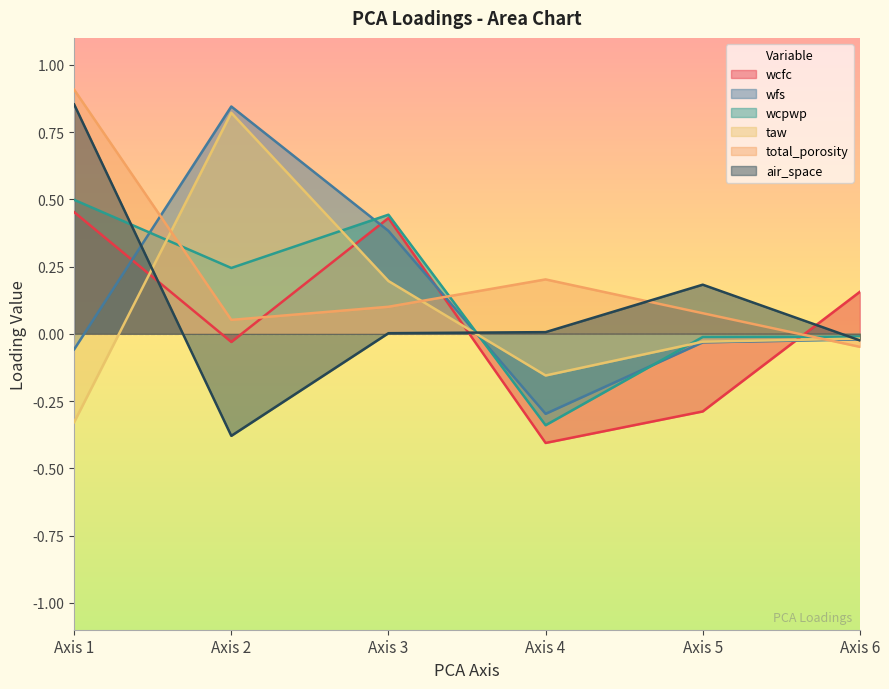

Reading left to right, what are all the values shown in this chart?

wcfc: Axis 1=0.5	Axis 2=-0.0	Axis 3=0.4	Axis 4=-0.4	Axis 5=-0.3	Axis 6=0.2
wfs: Axis 1=-0.1	Axis 2=0.8	Axis 3=0.4	Axis 4=-0.3	Axis 5=-0.0	Axis 6=-0.0
wcpwp: Axis 1=0.5	Axis 2=0.2	Axis 3=0.4	Axis 4=-0.3	Axis 5=-0.0	Axis 6=-0.0
taw: Axis 1=-0.3	Axis 2=0.8	Axis 3=0.2	Axis 4=-0.2	Axis 5=-0.0	Axis 6=-0.0
total_porosity: Axis 1=0.9	Axis 2=0.1	Axis 3=0.1	Axis 4=0.2	Axis 5=0.1	Axis 6=-0.0
air_space: Axis 1=0.9	Axis 2=-0.4	Axis 3=0.0	Axis 4=0.0	Axis 5=0.2	Axis 6=-0.0